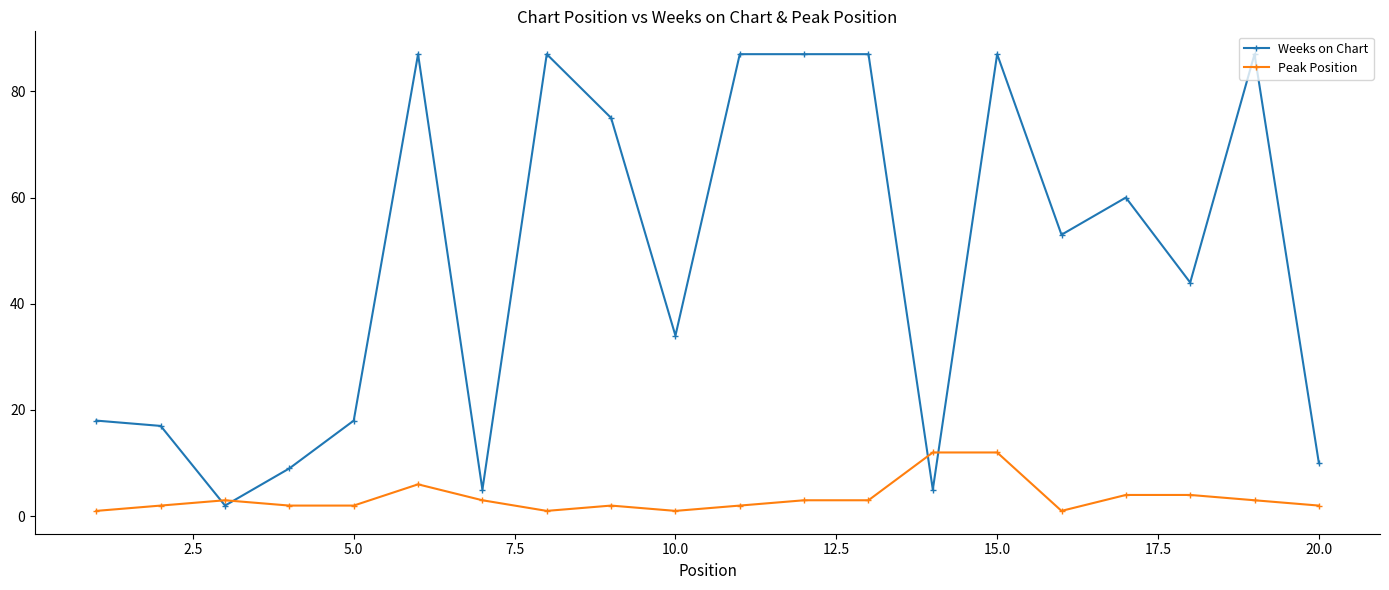

Rank the series by their average value, from highest to lowest.

Weeks on Chart, Peak Position